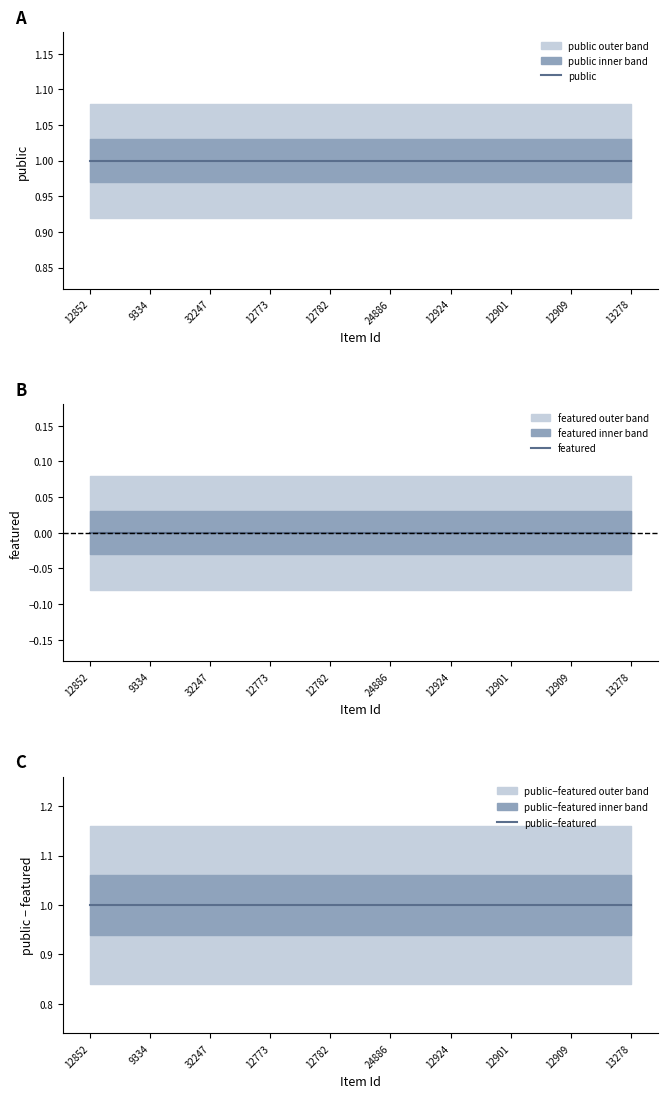

True or false: public and public−featured cross at least once.

False